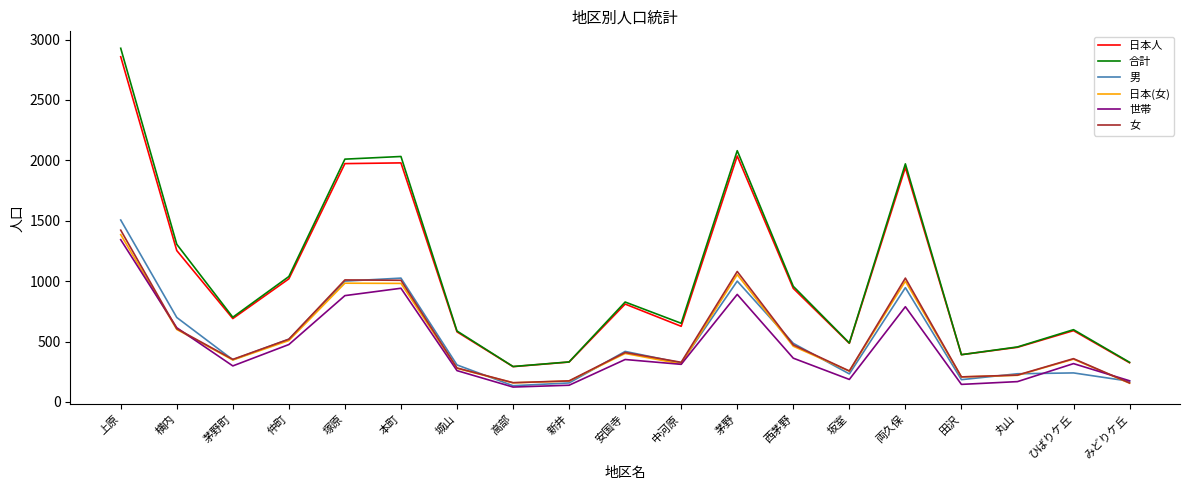

What is the difference between the 世帯 values at 丸山 and 西茅野?

194